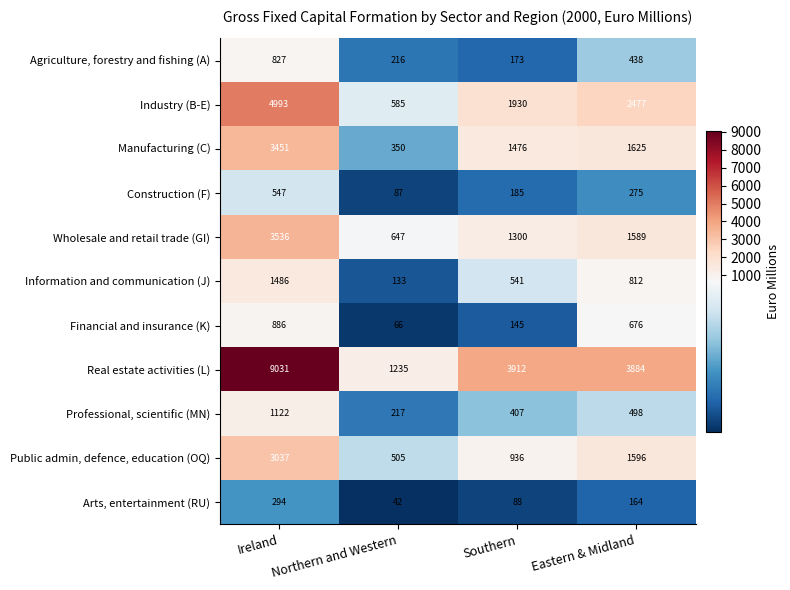

What is the greatest value displayed?

9031